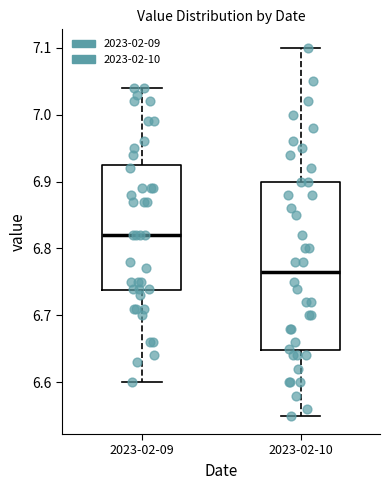

Which box is the tallest, from its lower edge to its upper edge?

2023-02-10